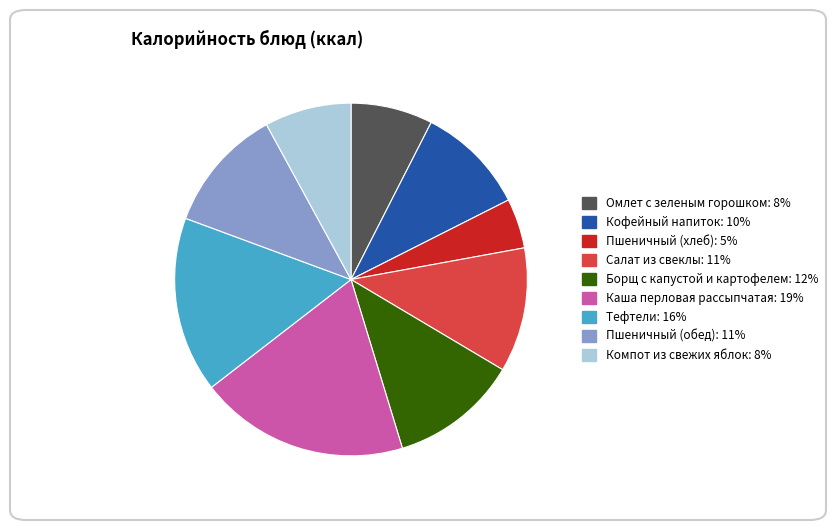

What is the ratio of the value at Пшеничный (хлеб) to the value at Кофейный напиток?

0.5